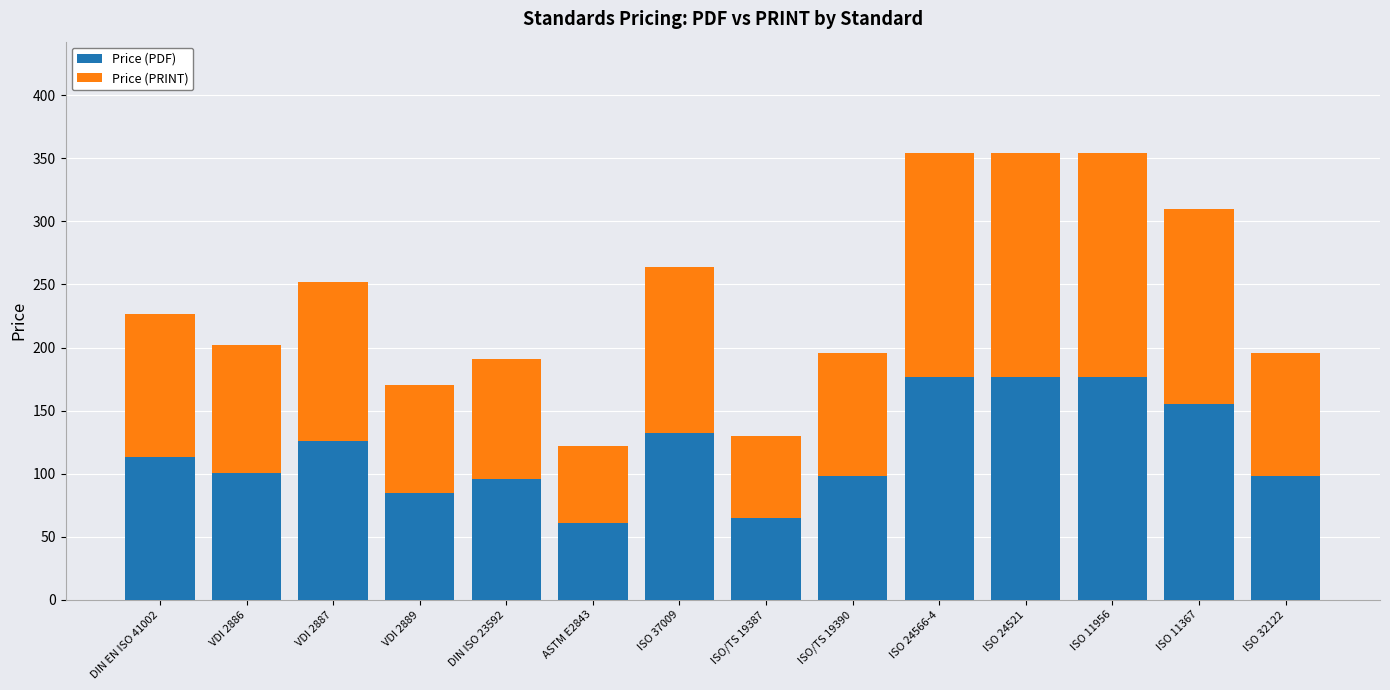

The value of Price (PDF) at VDI 2889 is 133.6. True or false?

False